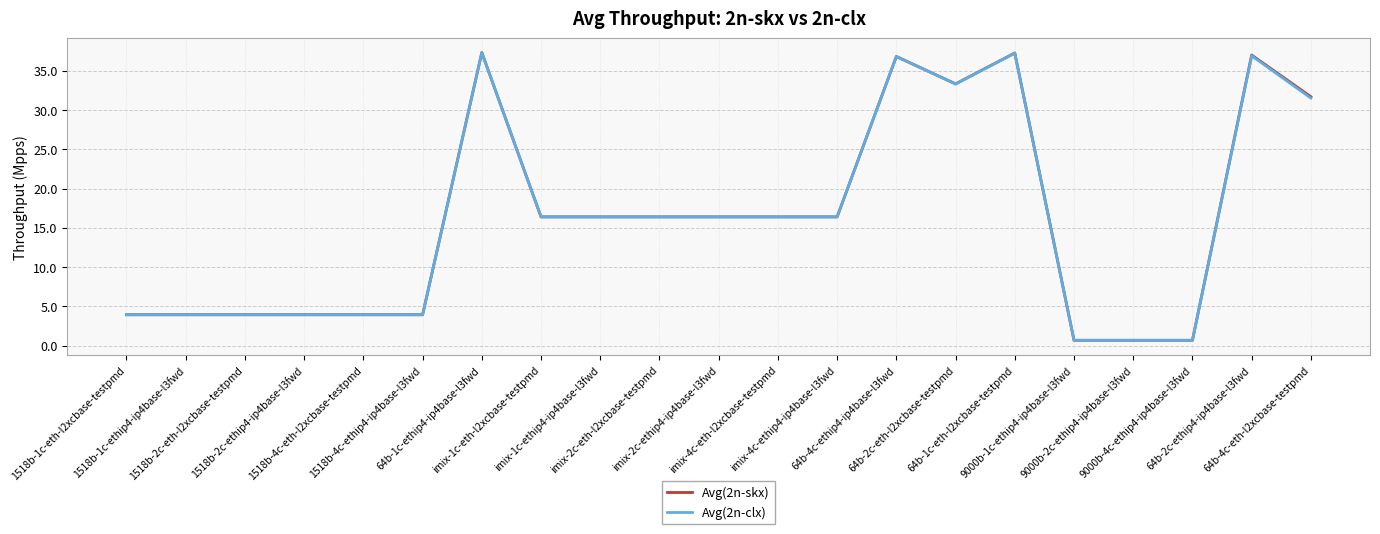

The value of Avg(2n-skx) at imix-4c-ethip4-ip4base-l3fwd is 8.2. True or false?

False